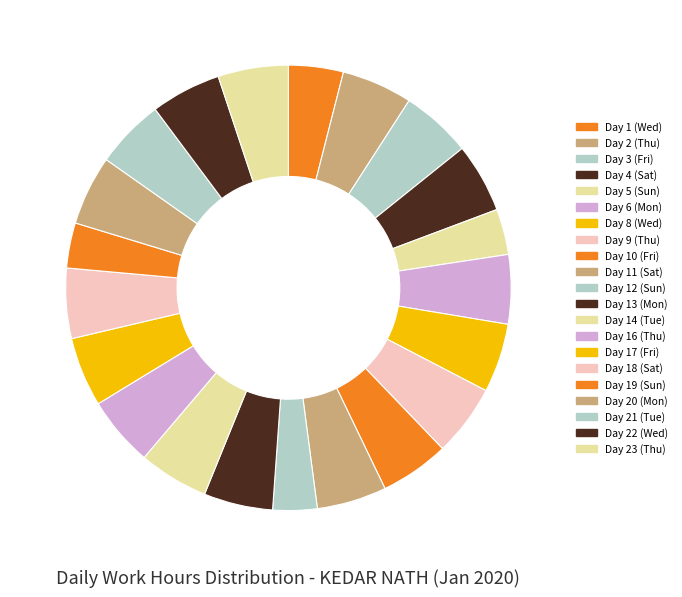

Count the number of slices in the pie.

21